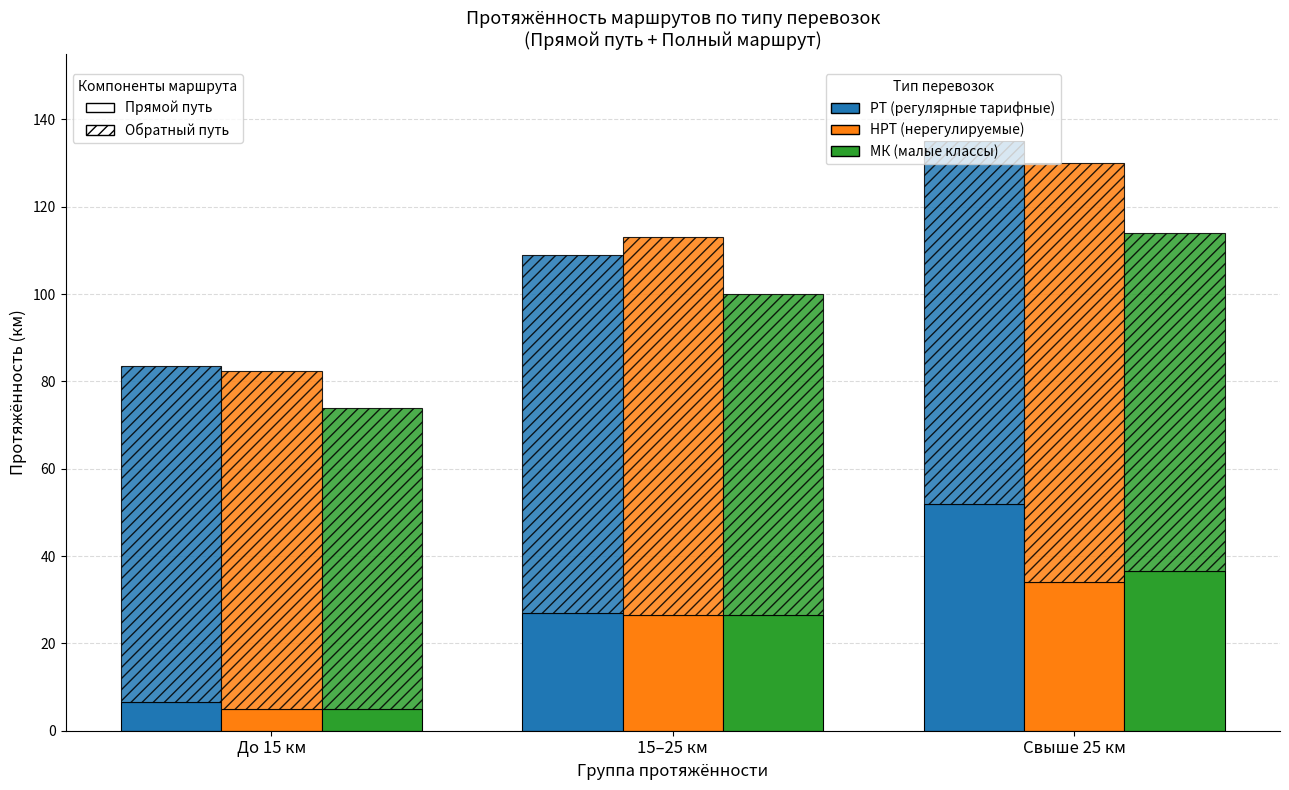

Which series has the widest spread of values?

РТ (регулярные тарифные)